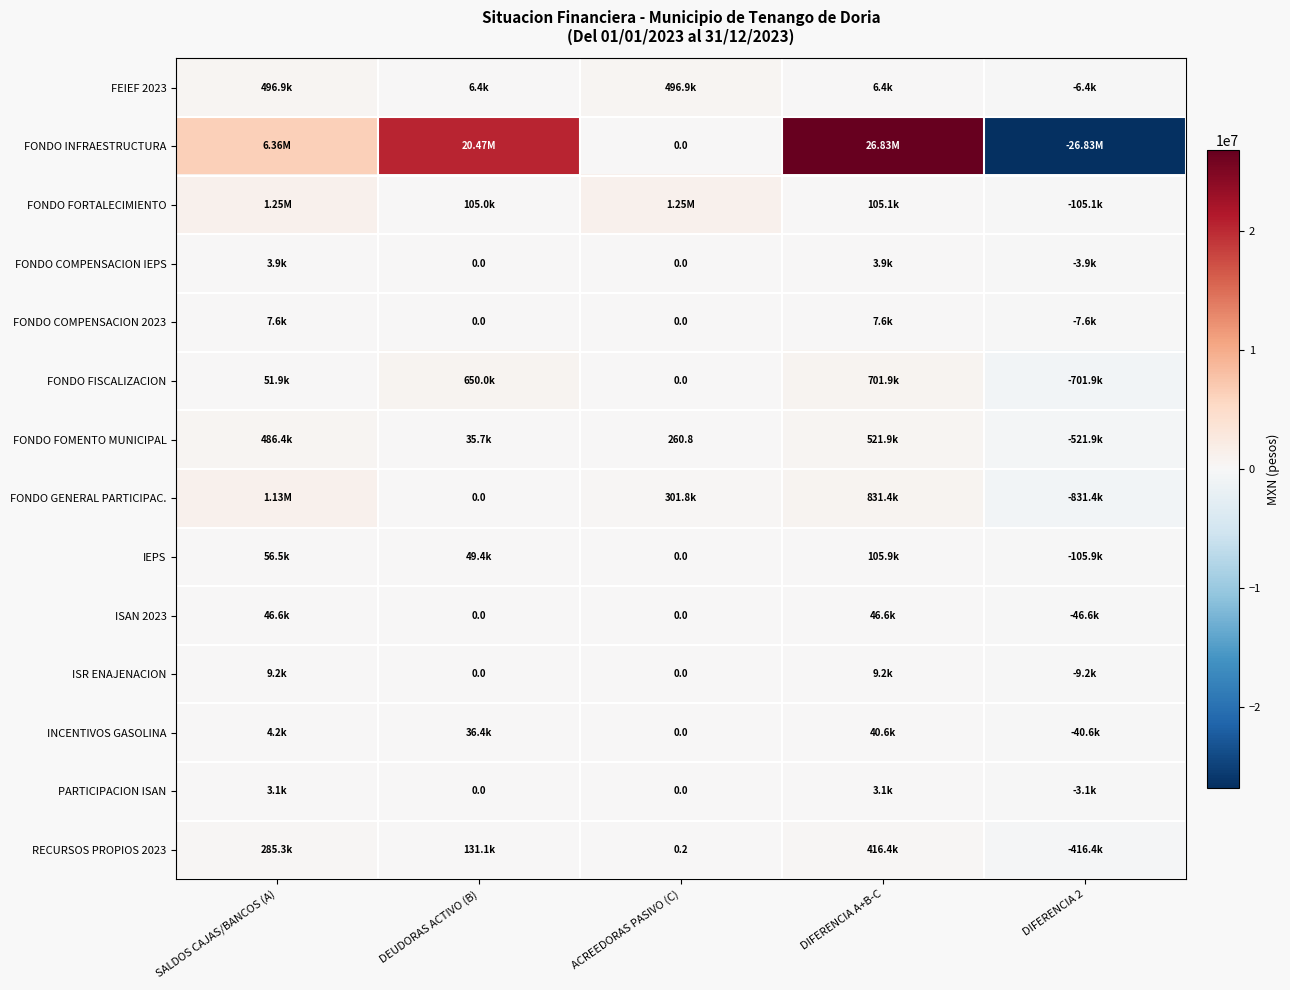

What is the difference between the FONDO FORTALECIMIENTO values at DIFERENCIA 2 and DEUDORAS ACTIVO (B)?

210104.0